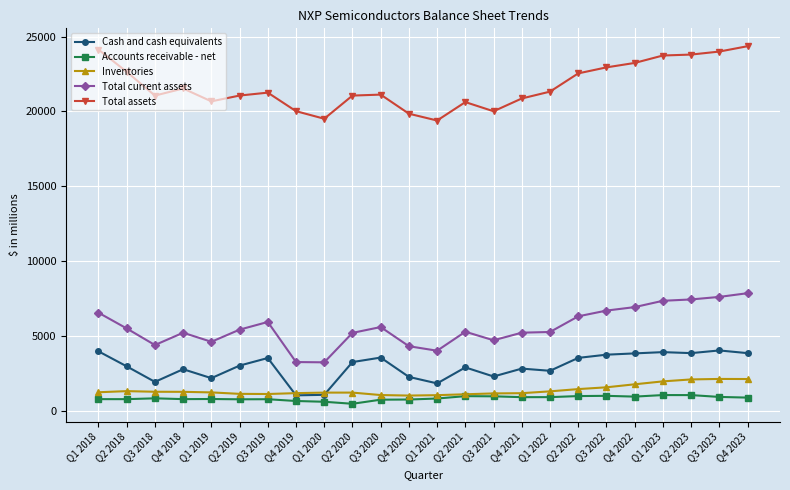

What is the difference between the second highest and second lowest values in the Cash and cash equivalents series?

2904